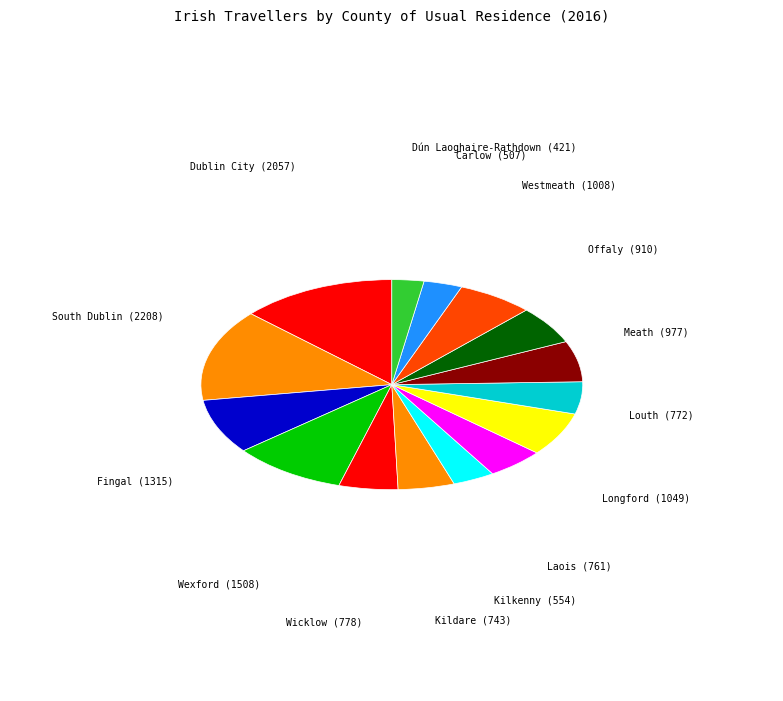

Is the sum of Louth and Meath greater than half?

No